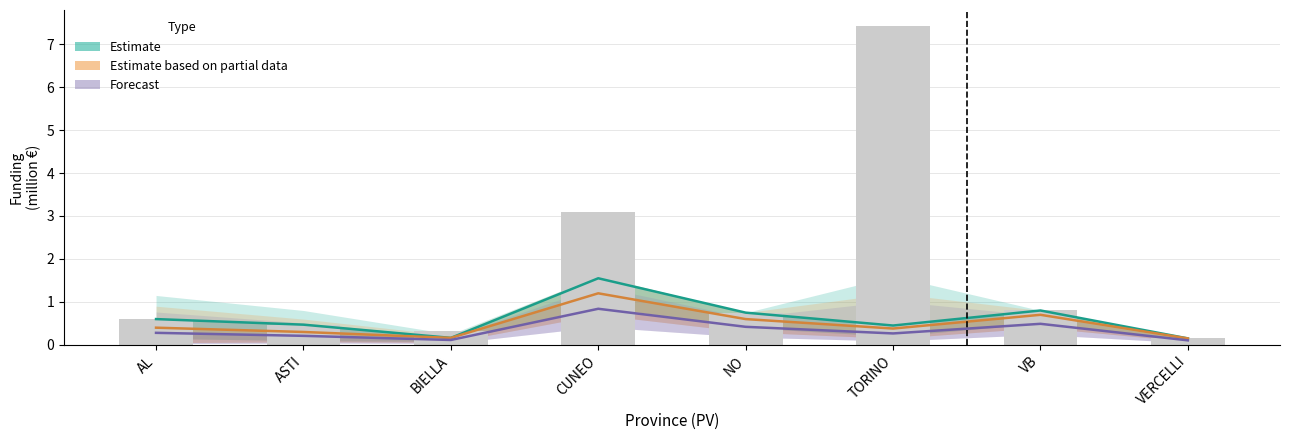

Reading left to right, extract all data points from this chart.

Estimate: 0.6	0.5	0.2	1.6	0.8	0.5	0.8	0.1
Estimate based on partial data: 0.4	0.3	0.2	1.2	0.6	0.4	0.7	0.1
Forecast: 0.3	0.2	0.1	0.8	0.4	0.3	0.5	0.1
Observed: 0.6	0.5	0.3	3.1	0.8	7.4	0.8	0.1